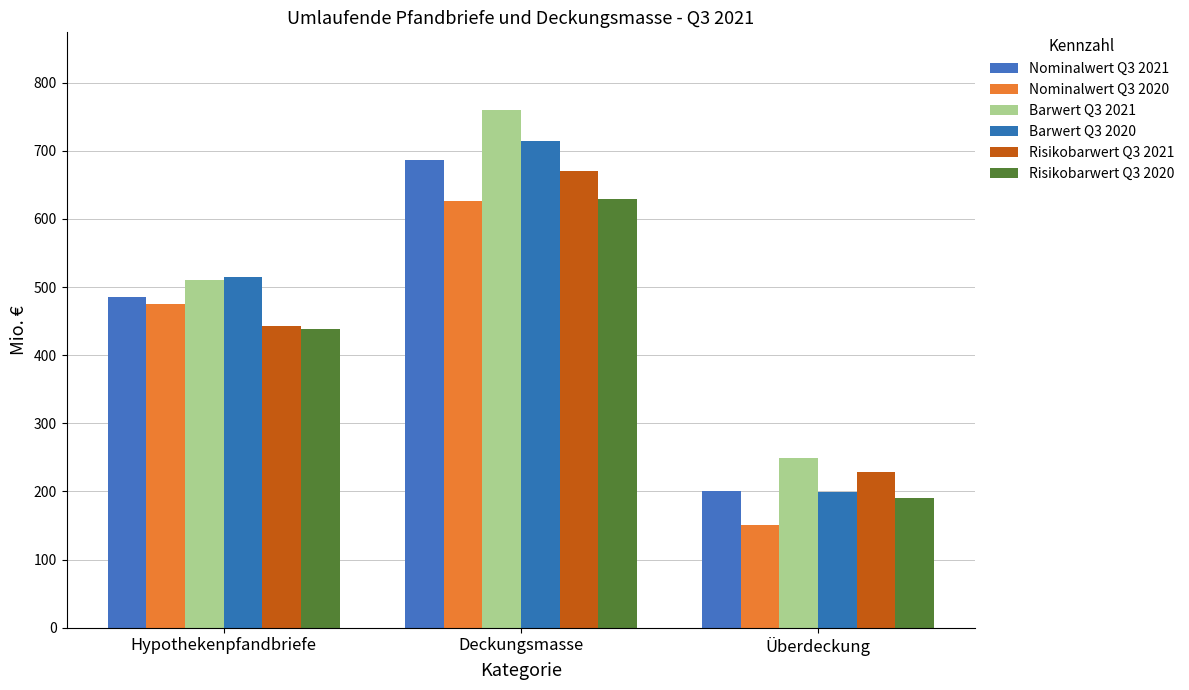

How many groups of bars are there?

3